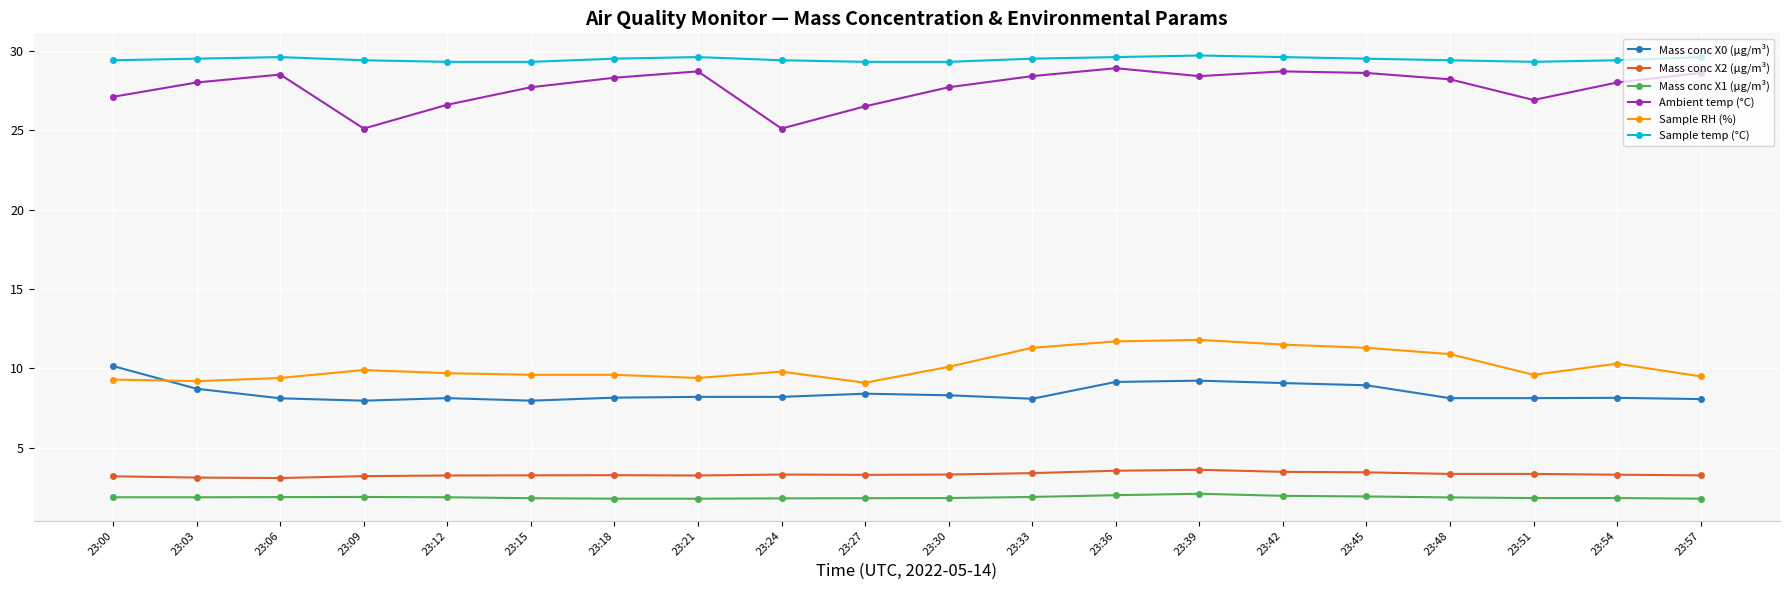

How many distinct data groups are displayed?

6